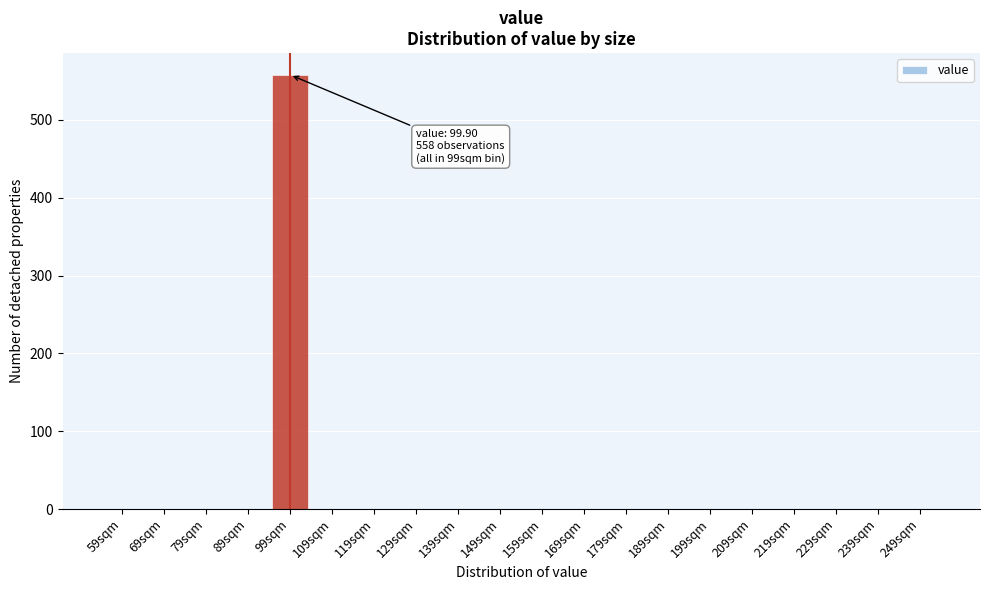

Reading right to left, extract all data points from this chart.

249sqm=0	239sqm=0	229sqm=0	219sqm=0	209sqm=0	199sqm=0	189sqm=0	179sqm=0	169sqm=0	159sqm=0	149sqm=0	139sqm=0	129sqm=0	119sqm=0	109sqm=0	99sqm=558	89sqm=0	79sqm=0	69sqm=0	59sqm=0